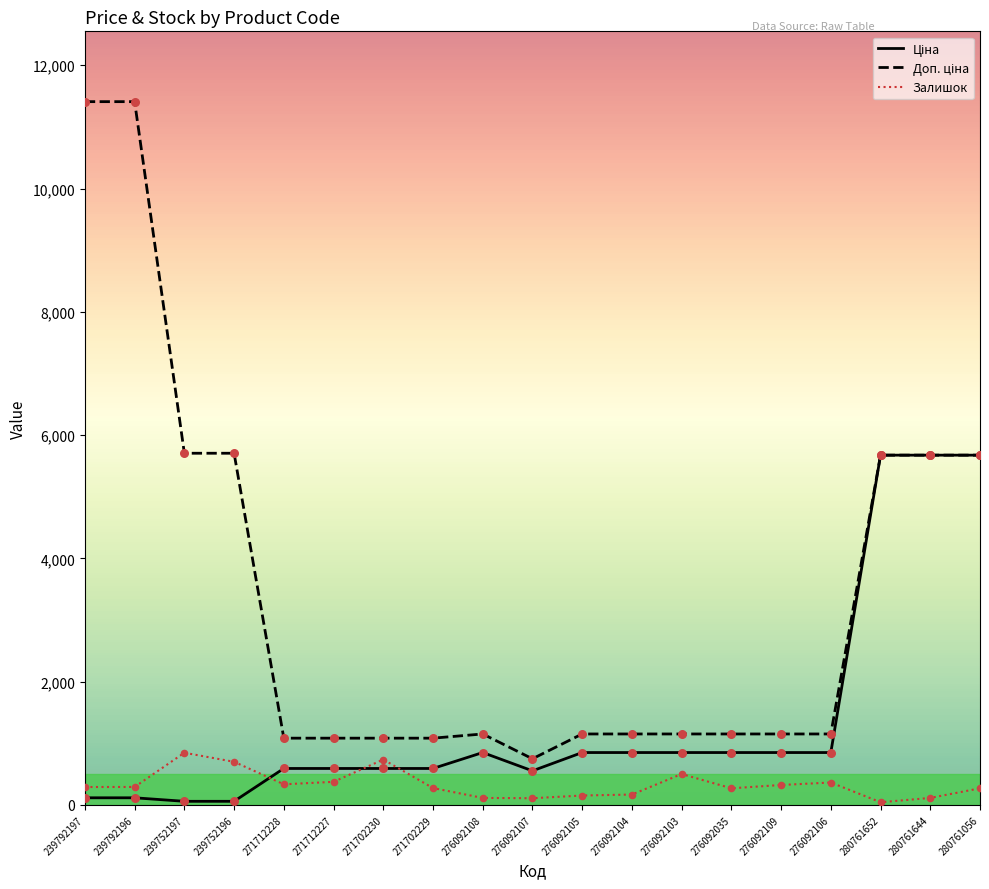

What is the maximum value shown in the chart?

11410.0